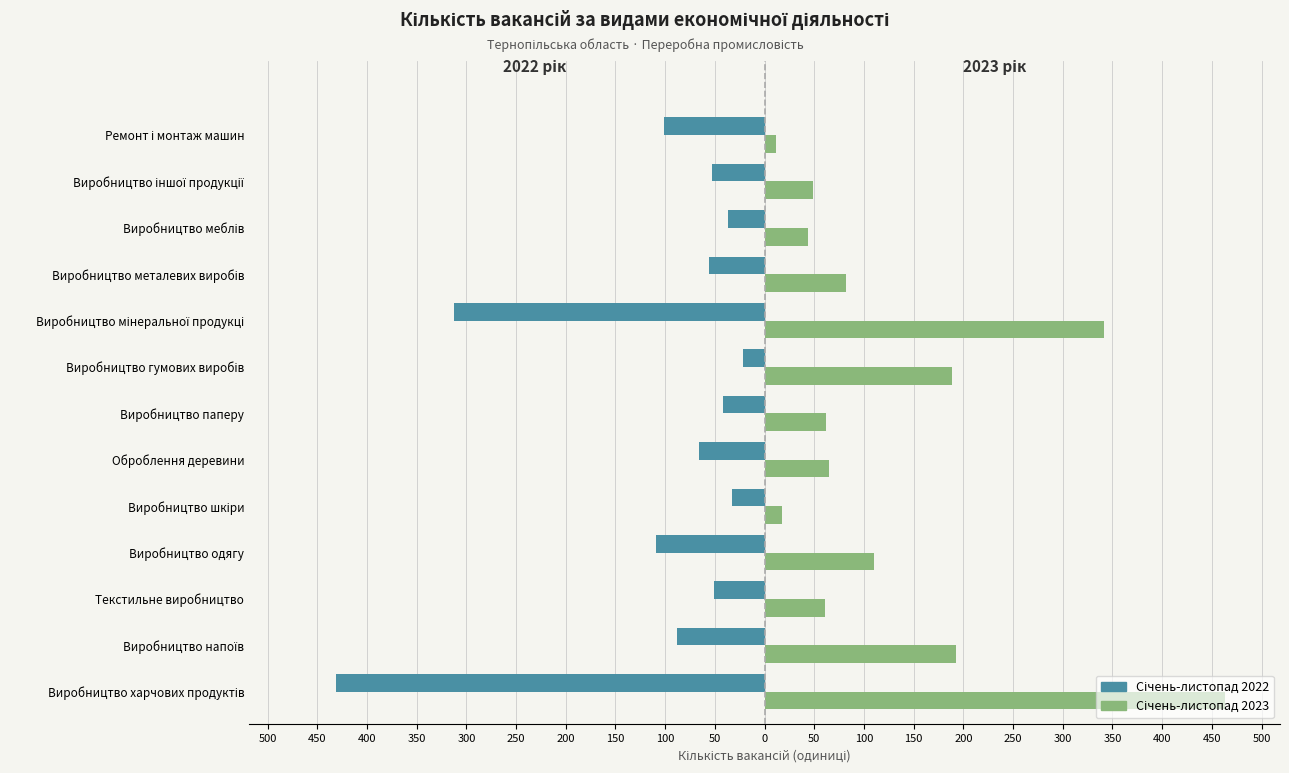

How many groups of bars are there?

13